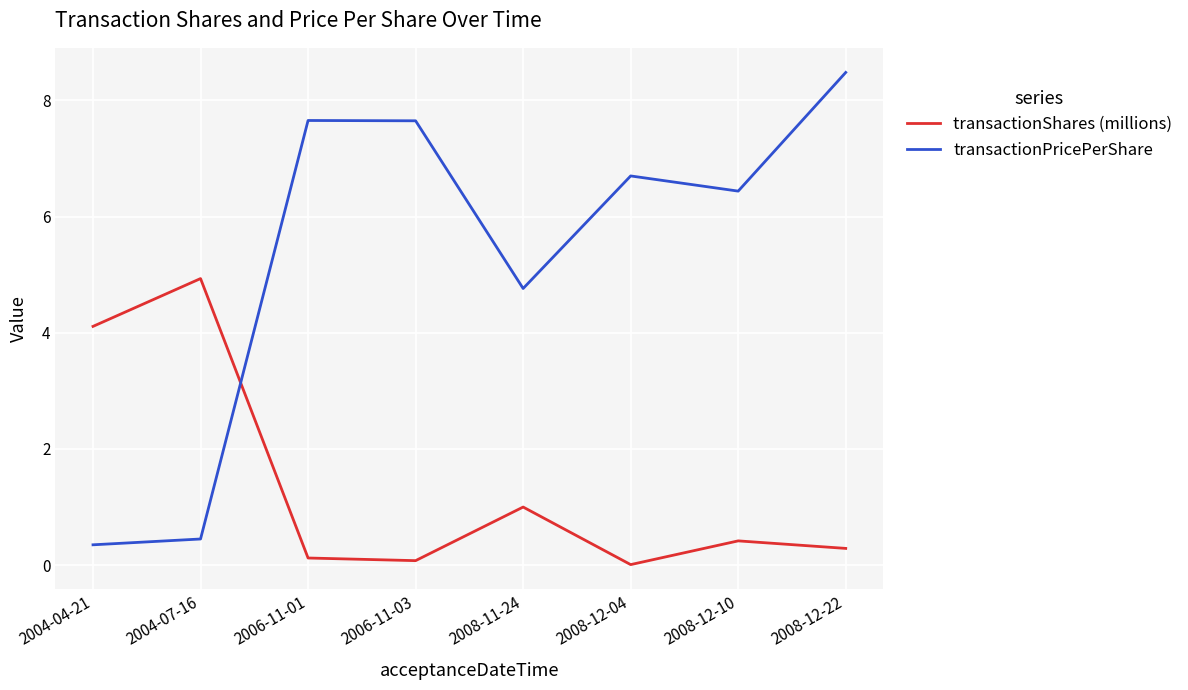

Which category has the highest value in the transactionShares (millions) series?

2004-07-16